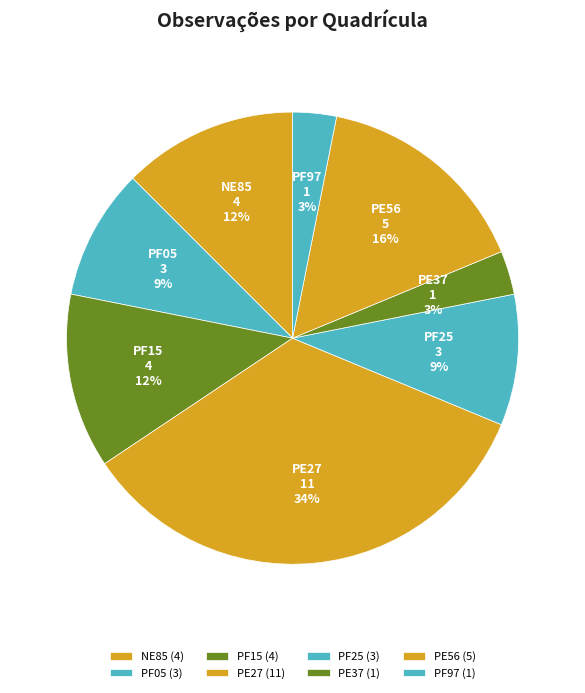

Is the sum of PF15 and PE27 greater than half?

No